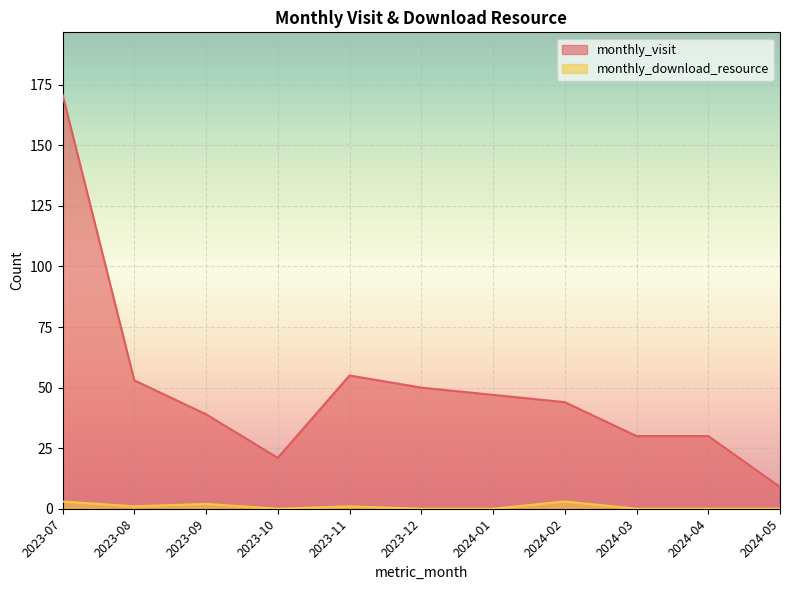

What is the maximum value shown in the chart?

171